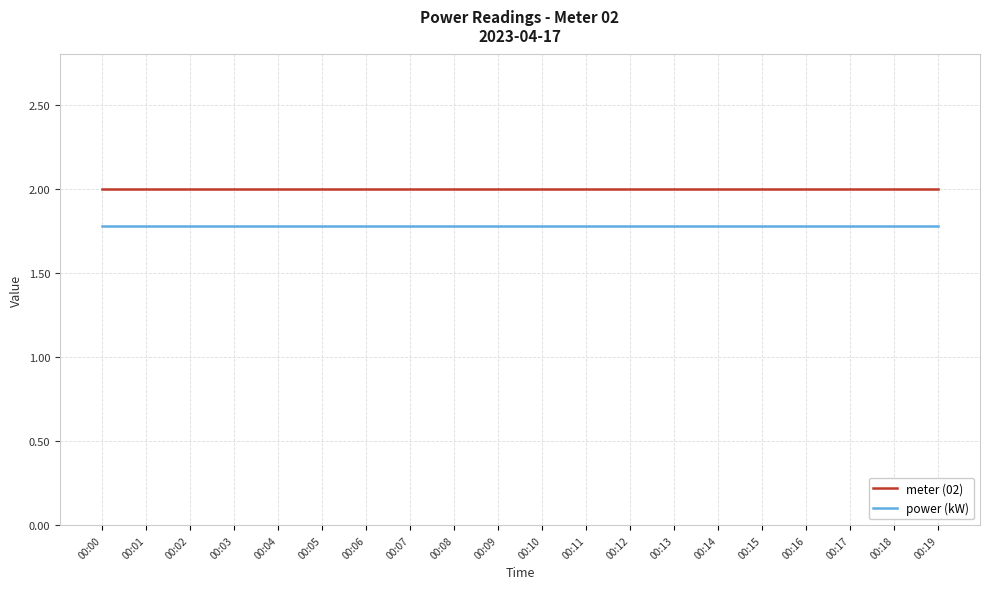

The value of meter (02) at 00:16 is 2.0. True or false?

True